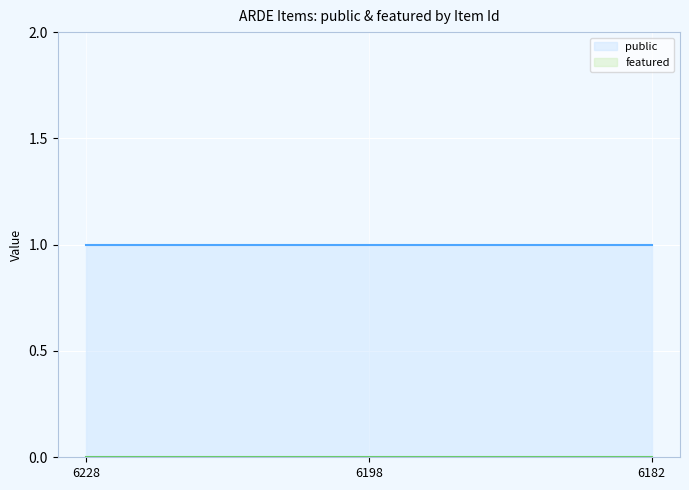

How many lines are shown in the chart?

2